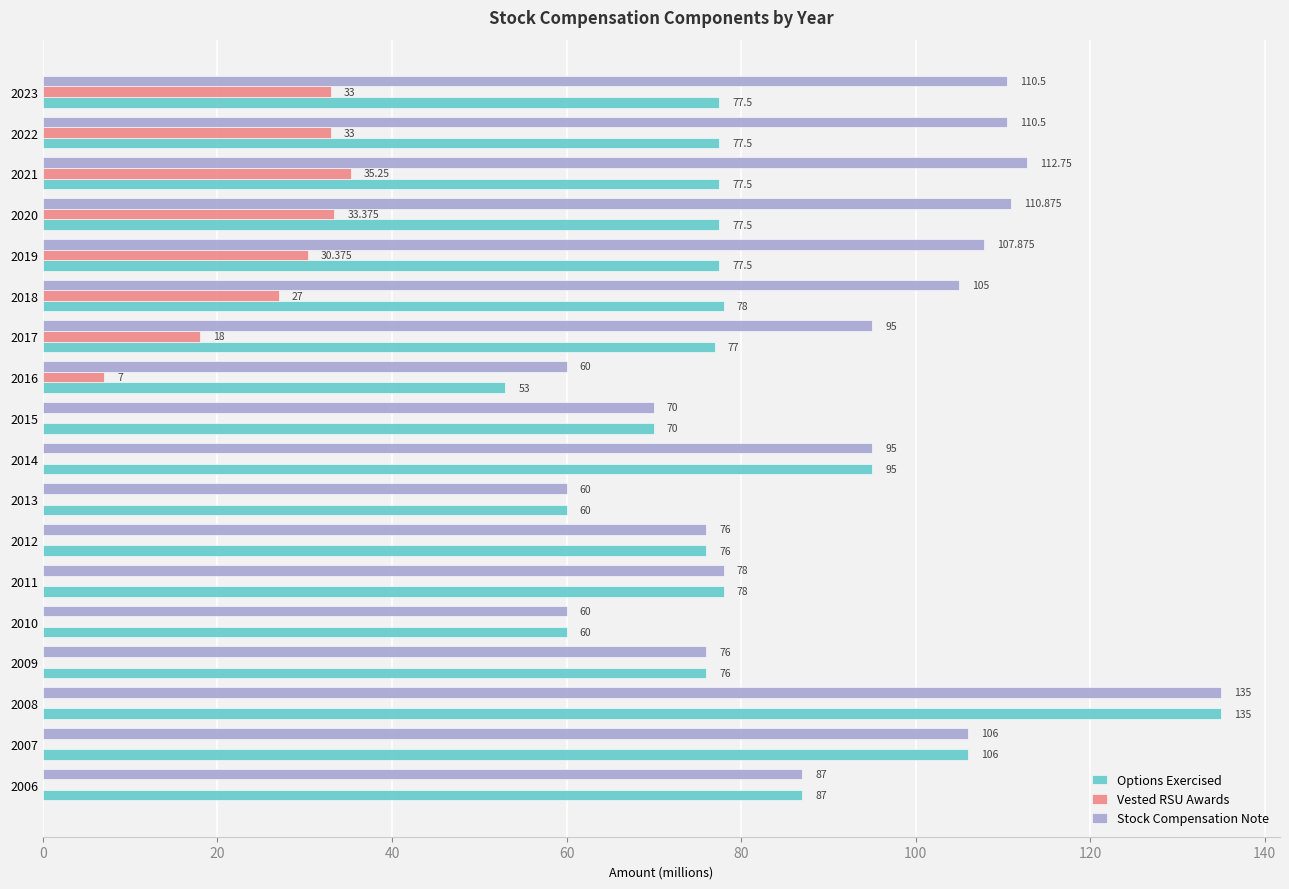

Between 2008 and 2022, which series saw the biggest shift?

Options Exercised